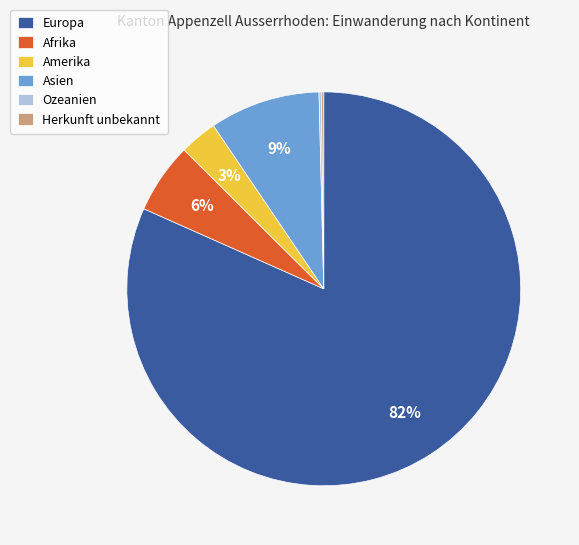

To the nearest percent, what is the difference between the Europa and Asien slice percentages?

73%